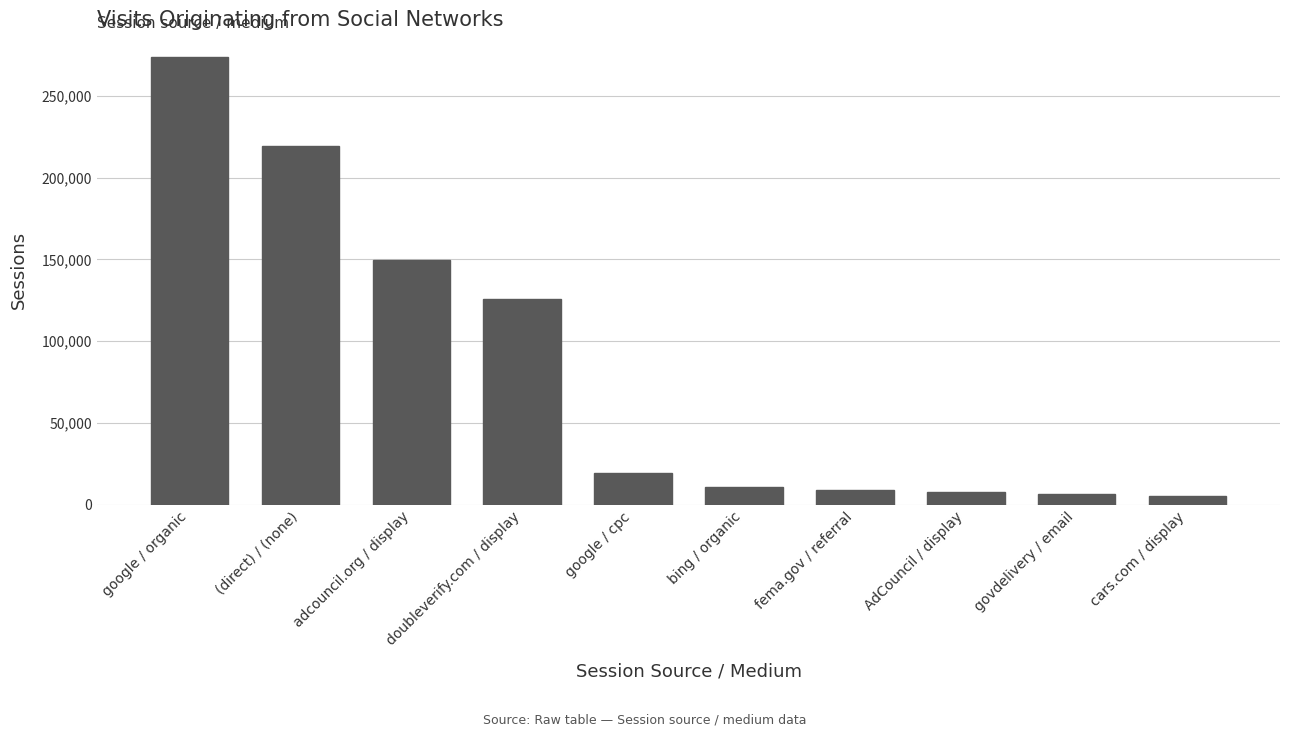

What is the sum of all values?

827529